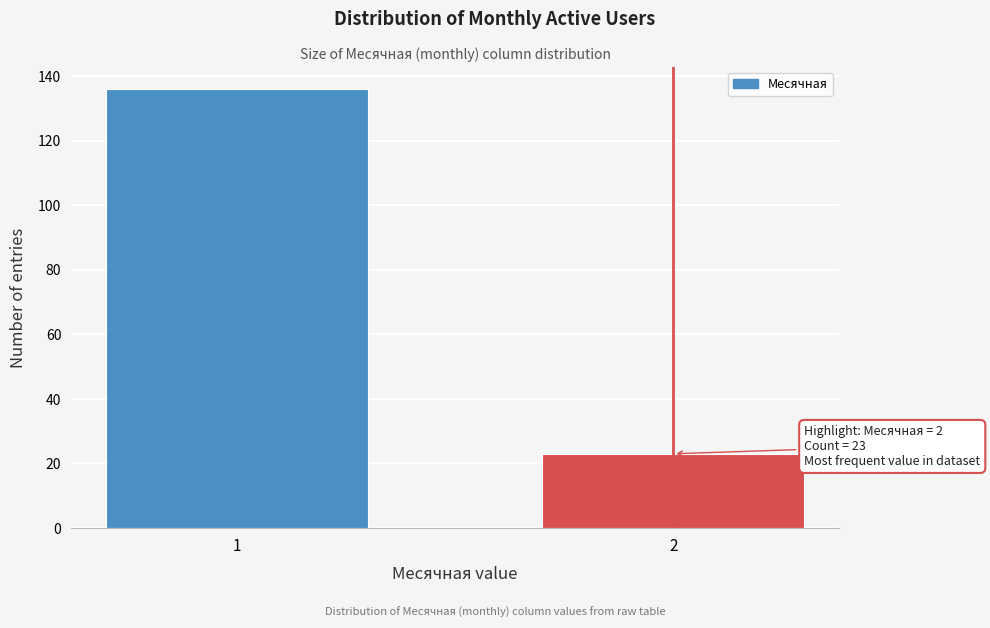

Reading left to right, what are all the values shown in this chart?

136	23